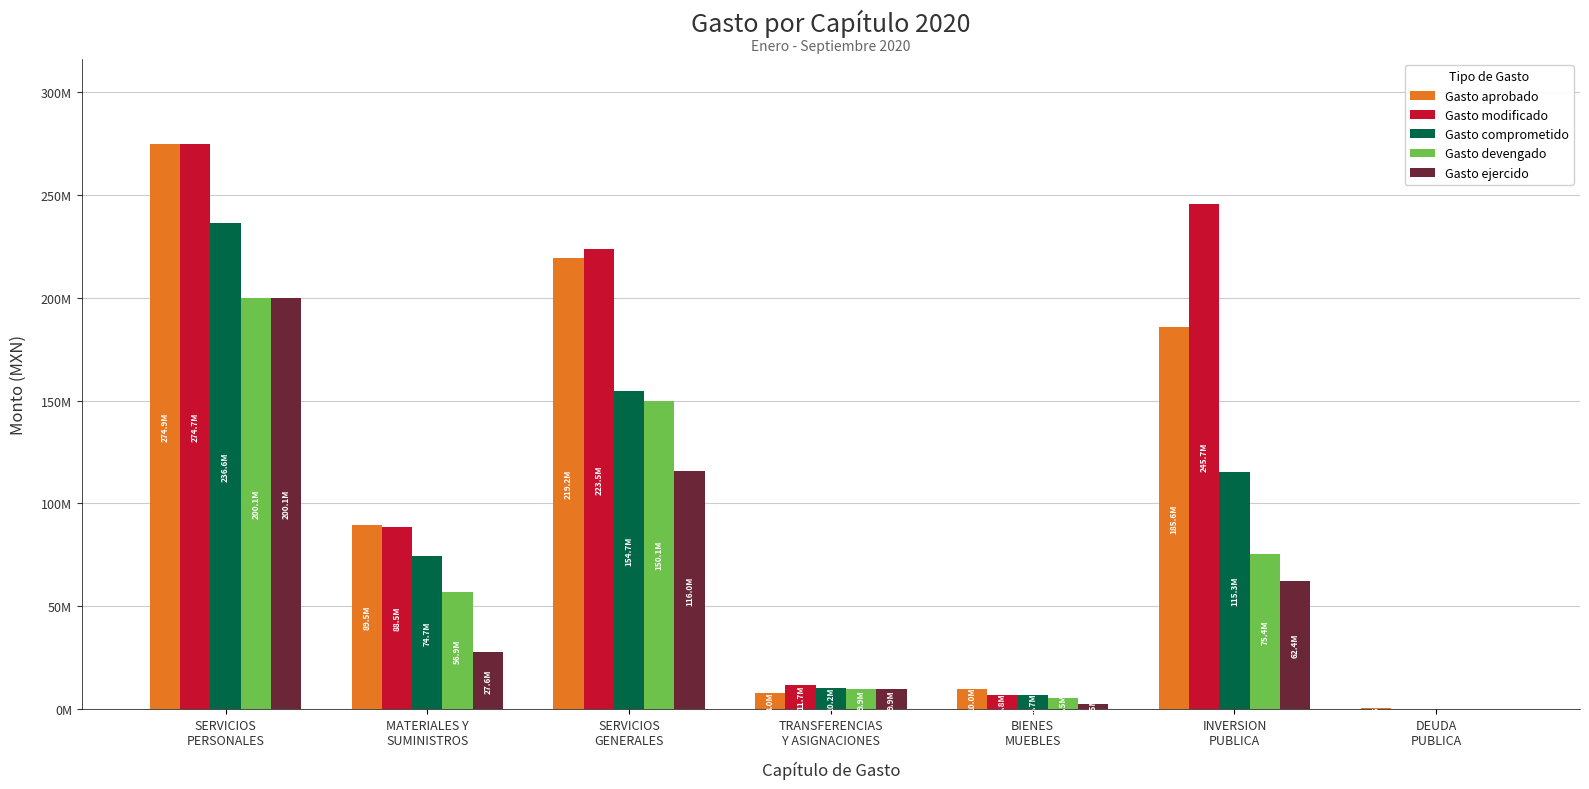

Between INVERSION
PUBLICA and DEUDA
PUBLICA, which series saw the biggest shift?

Gasto modificado